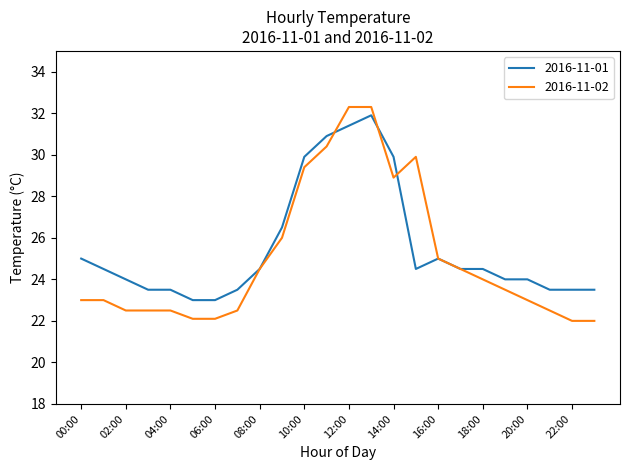

What is the lowest value of the 2016-11-01 series?

23.0